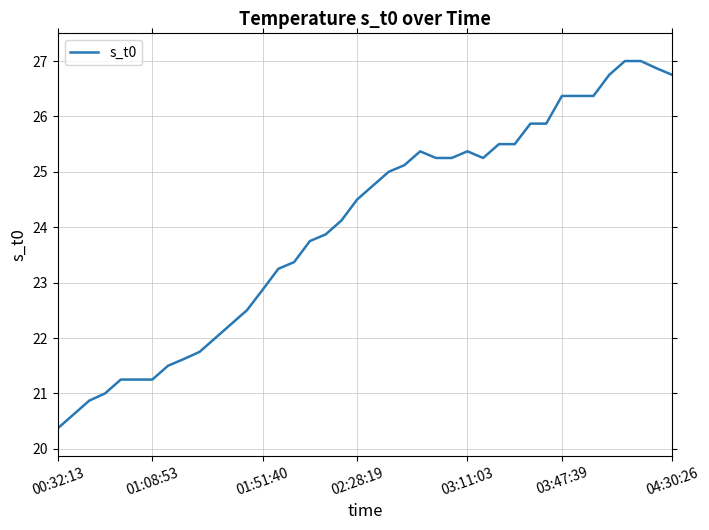

What is the difference between the maximum and minimum values?

6.6